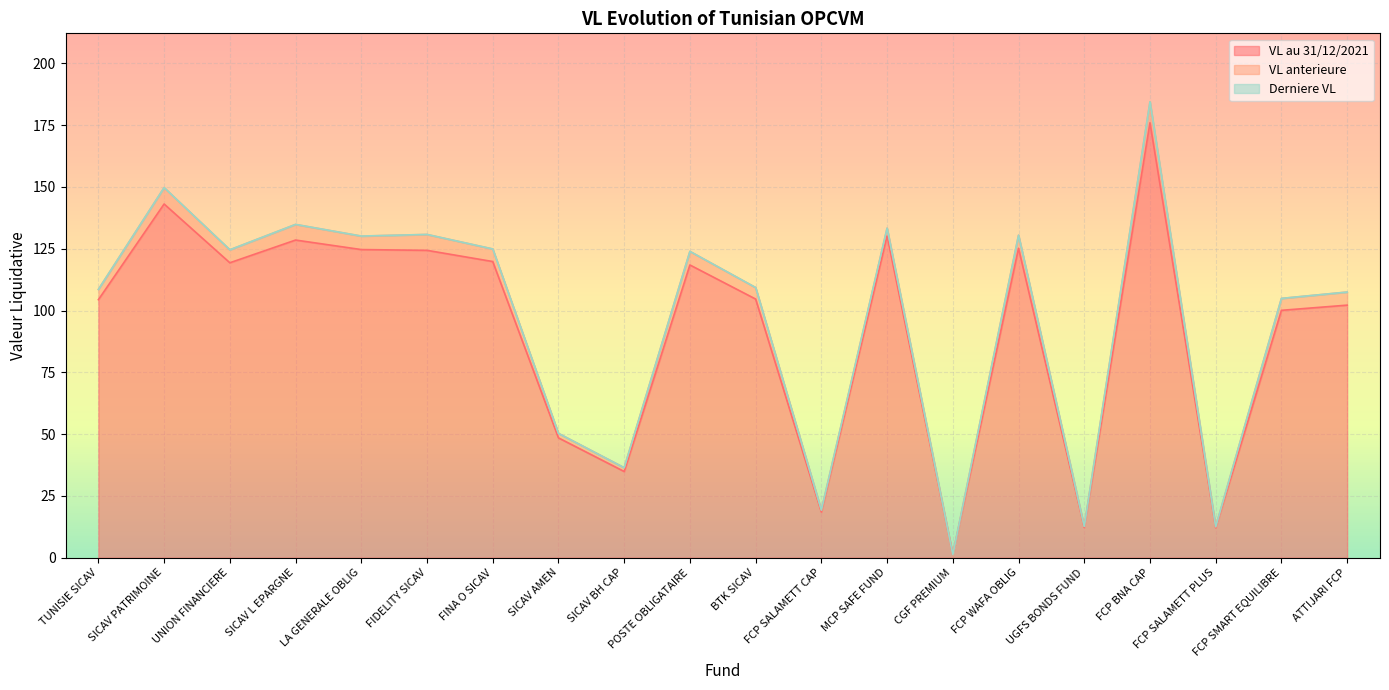

What is the sum of the VL anterieure values at FCP SALAMETT PLUS and UGFS BONDS FUND?

25.2